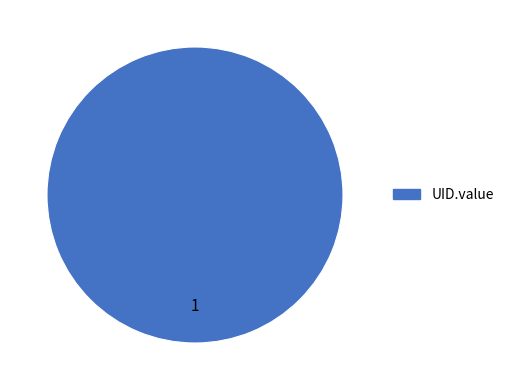

Count the number of slices in the pie.

1